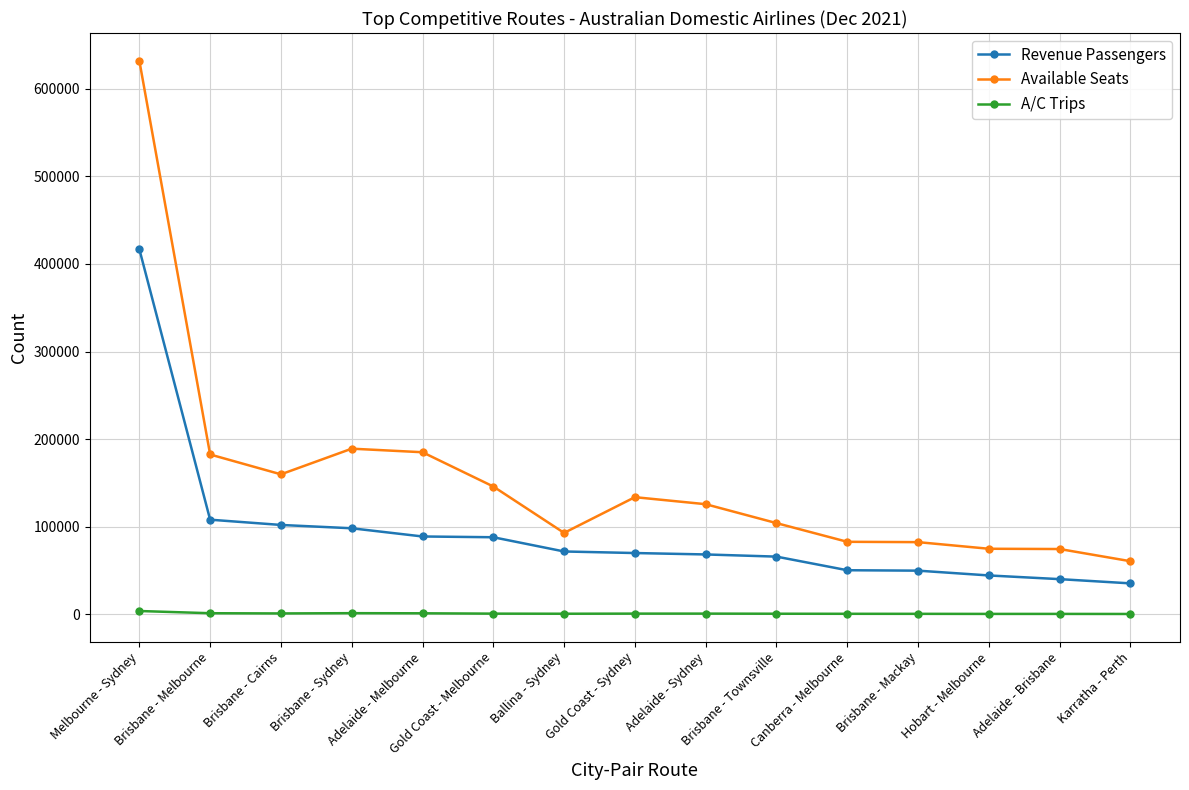

What is the difference between the highest and lowest values at Adelaide - Brisbane?

74069